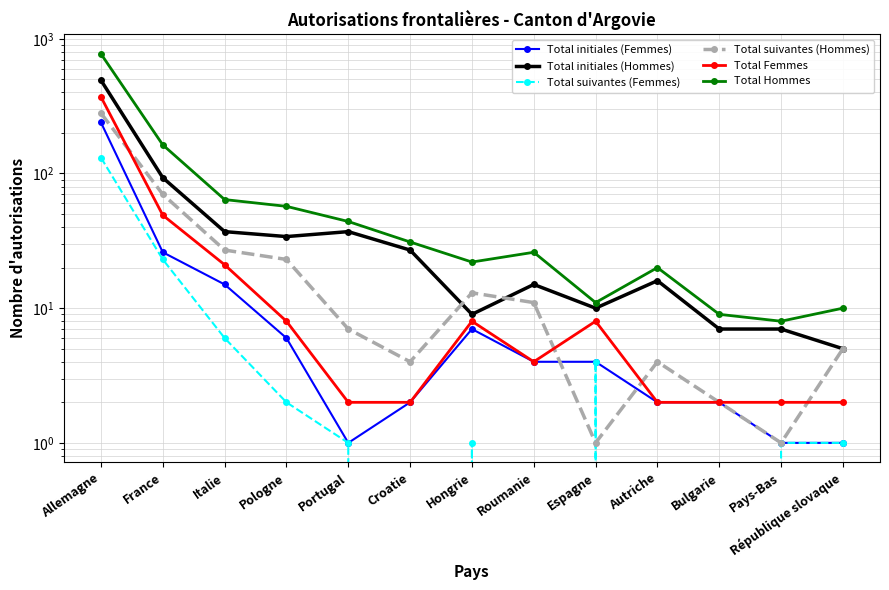

What is the difference between the highest and lowest values at Pays-Bas?

7